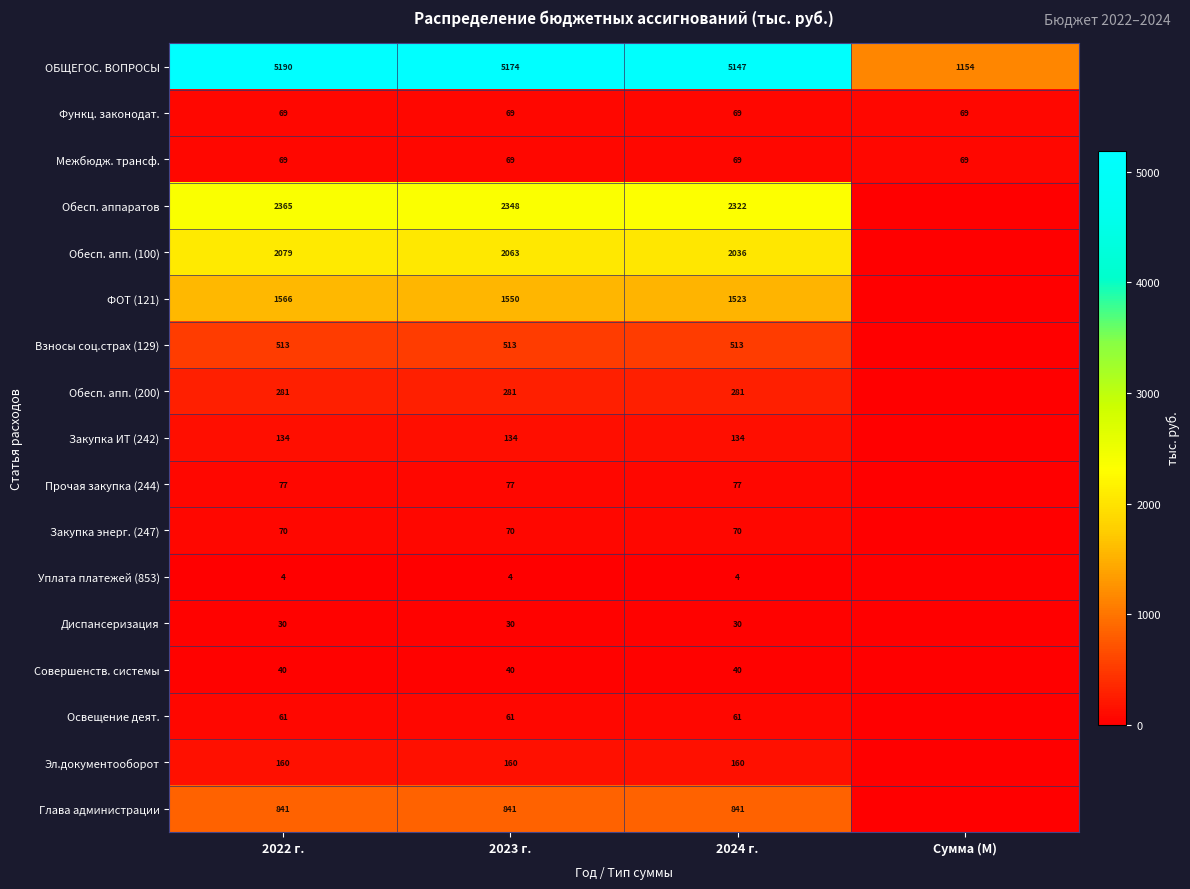

What is the spread (max minus min) of values at 2024 г.?

5143